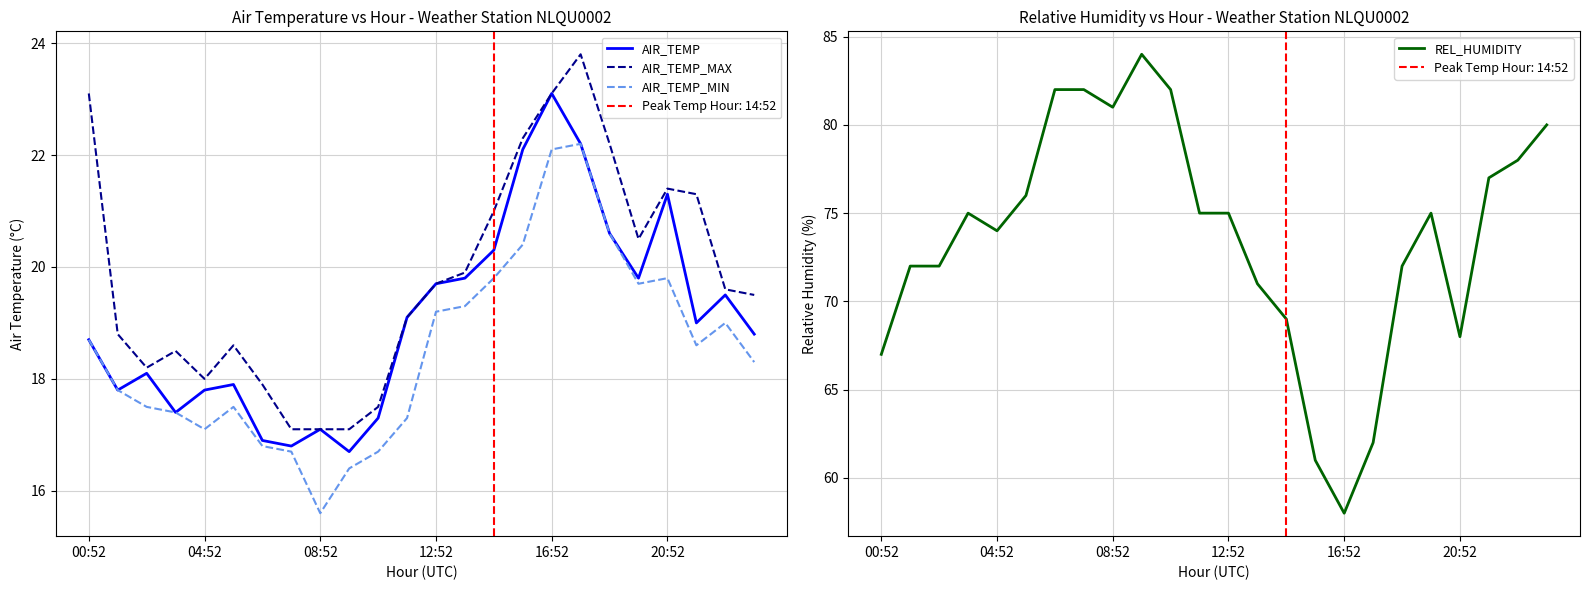

True or false: AIR_TEMP_MAX and AIR_TEMP intersect in this chart.

False